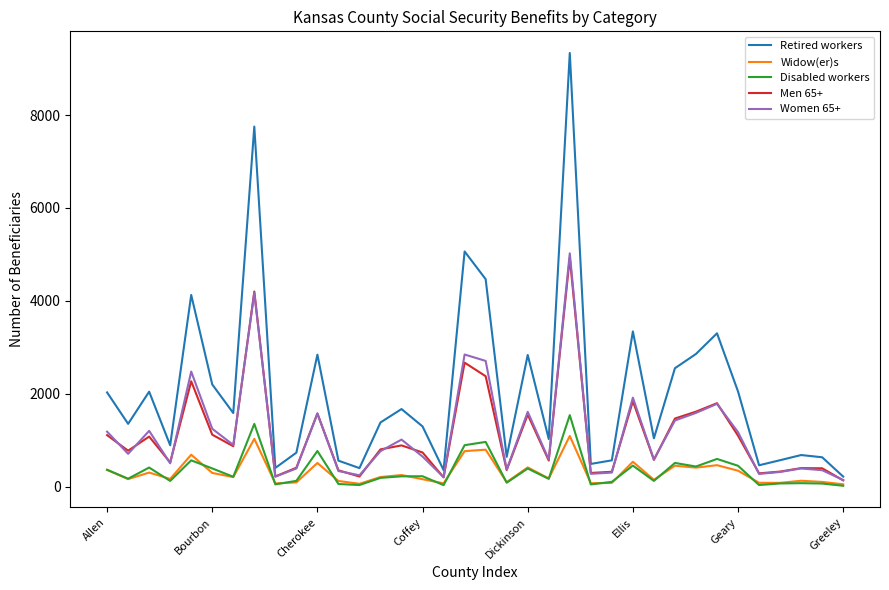

What is the greatest value displayed?

9334